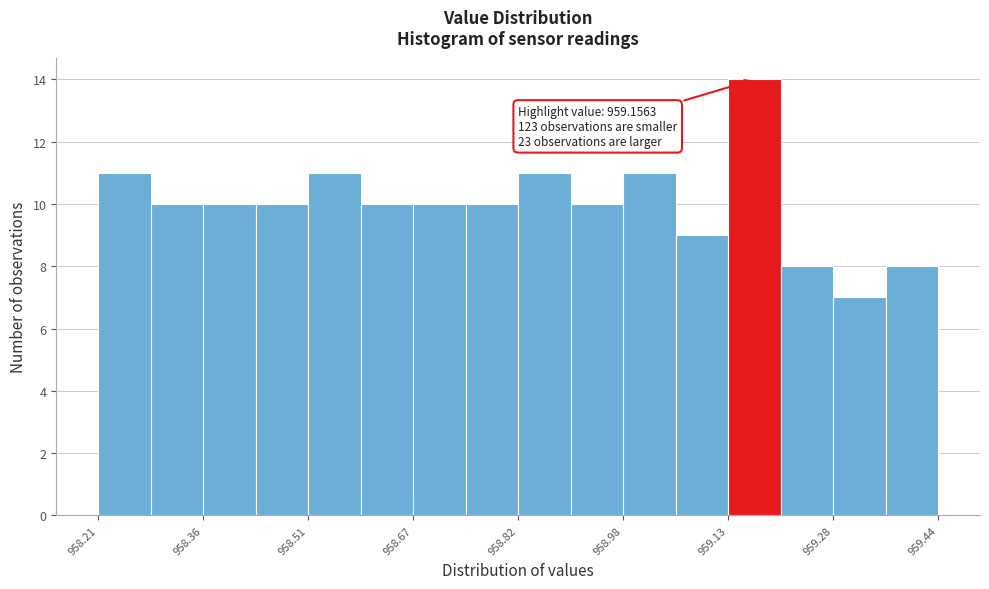

Read against the x-axis, roughly where is the centre of the tallest bar?

959.16